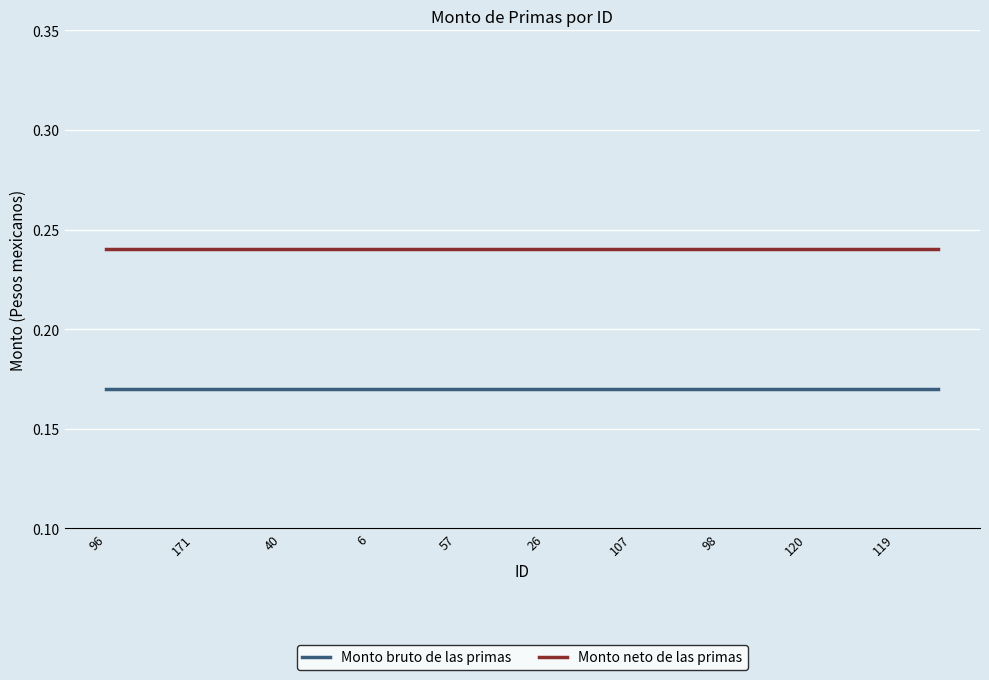

Rank the series by their average value, from highest to lowest.

Monto neto de las primas, Monto bruto de las primas